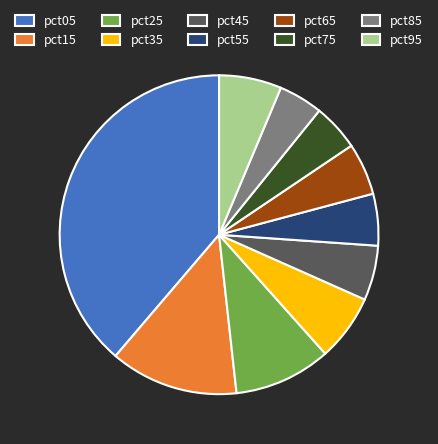

Does pct85 account for over 50% of the chart?

No